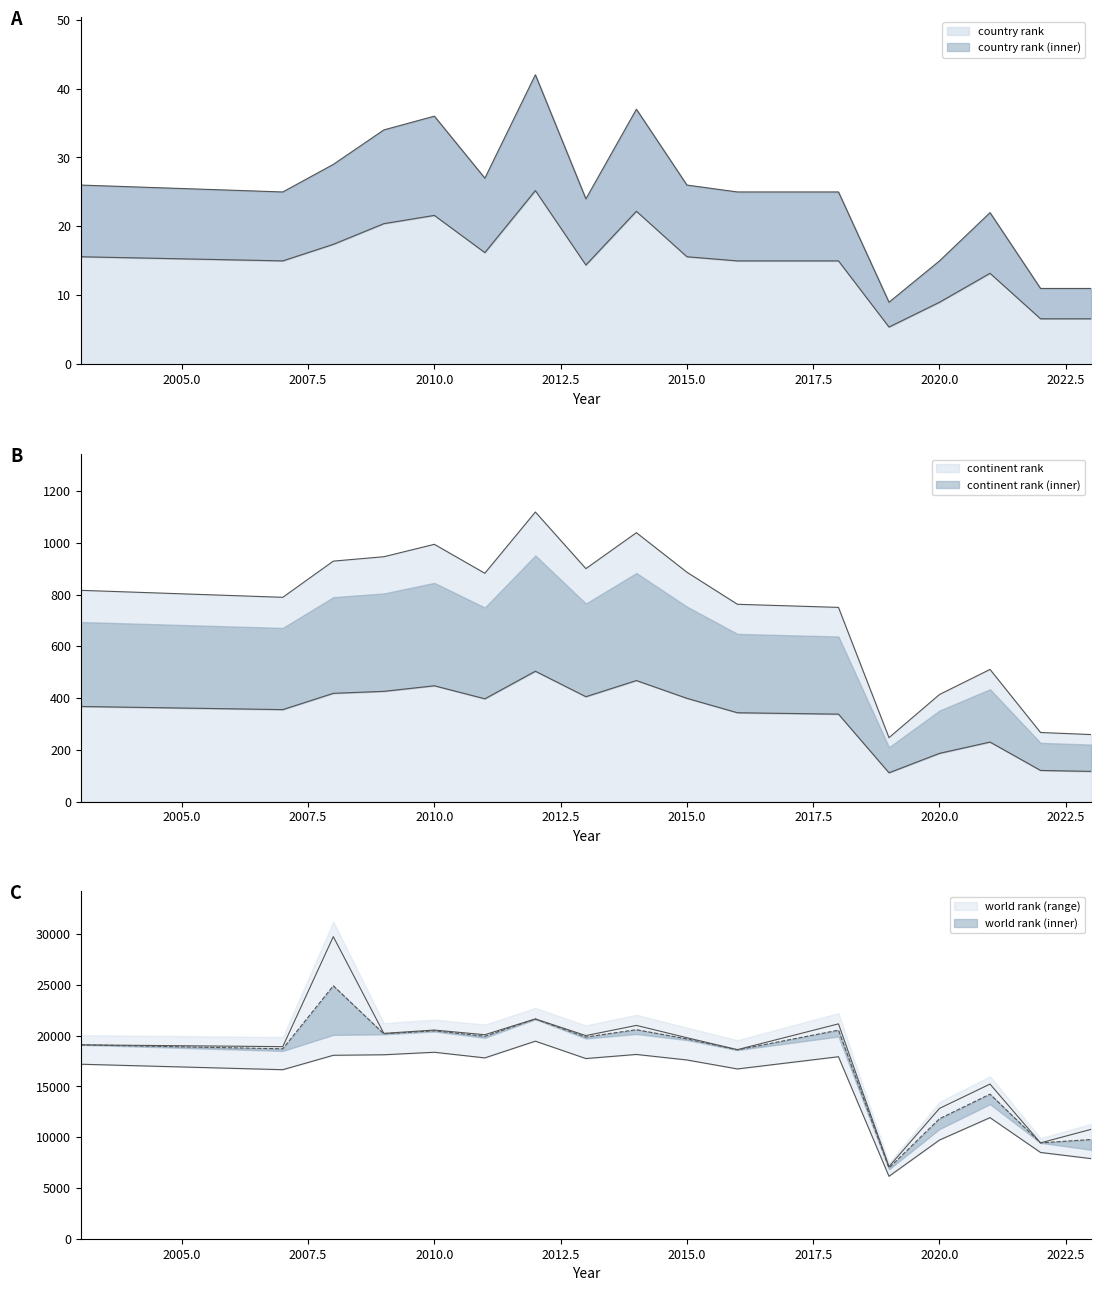

Which has a higher value, 2015 or 2013?

2013